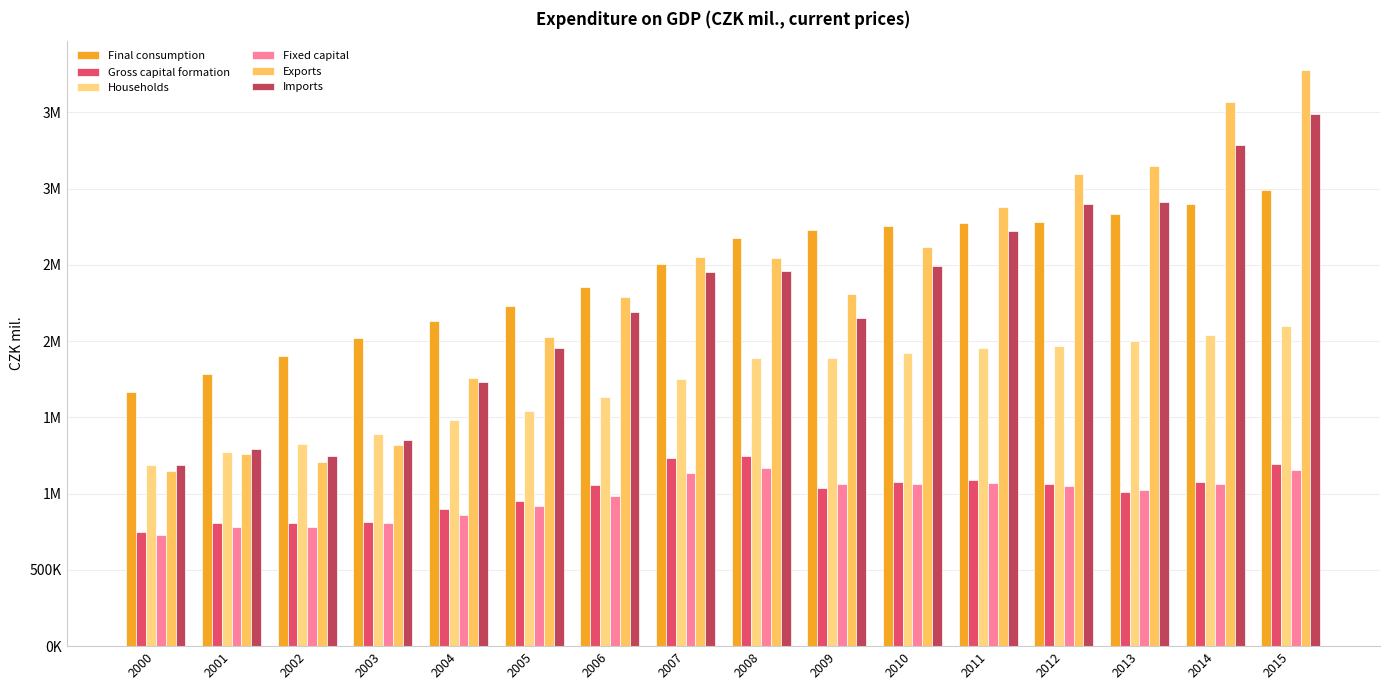

Does the chart contain stacked bars?

No